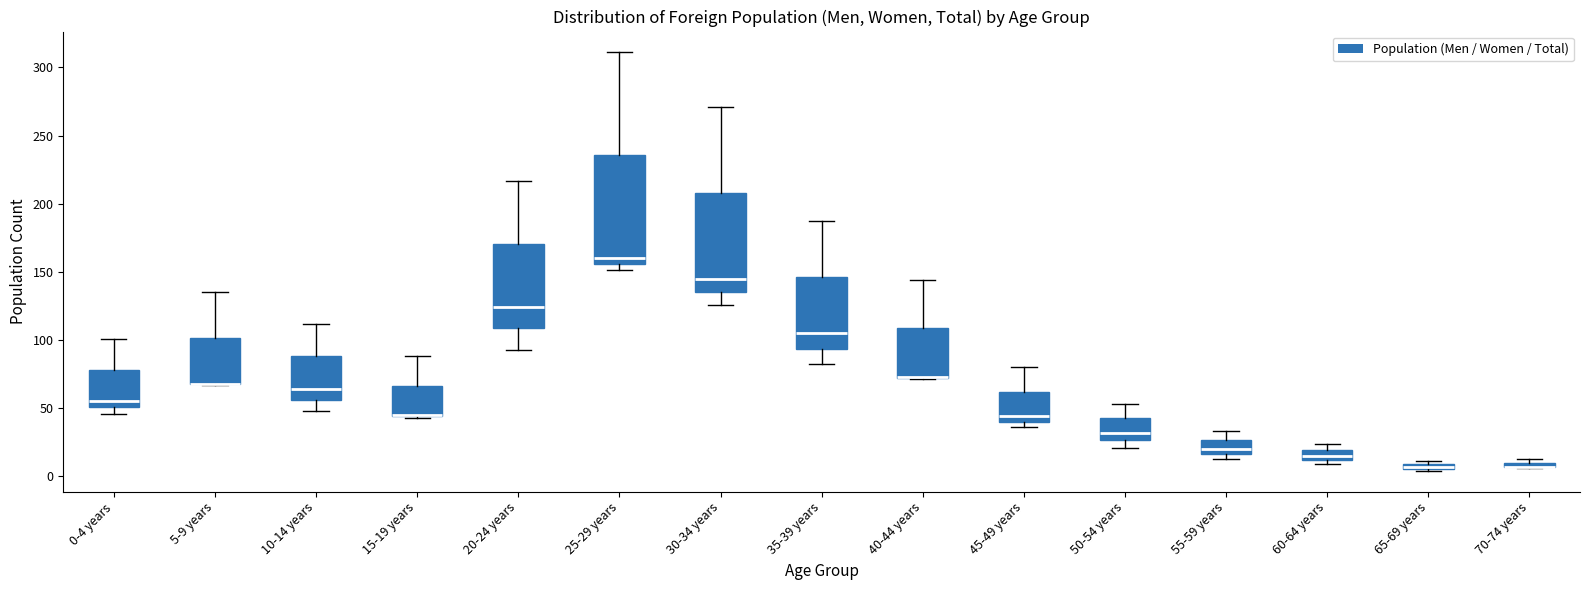

Comparing the boxes themselves (not the whiskers), which one is the tallest?

25-29 years